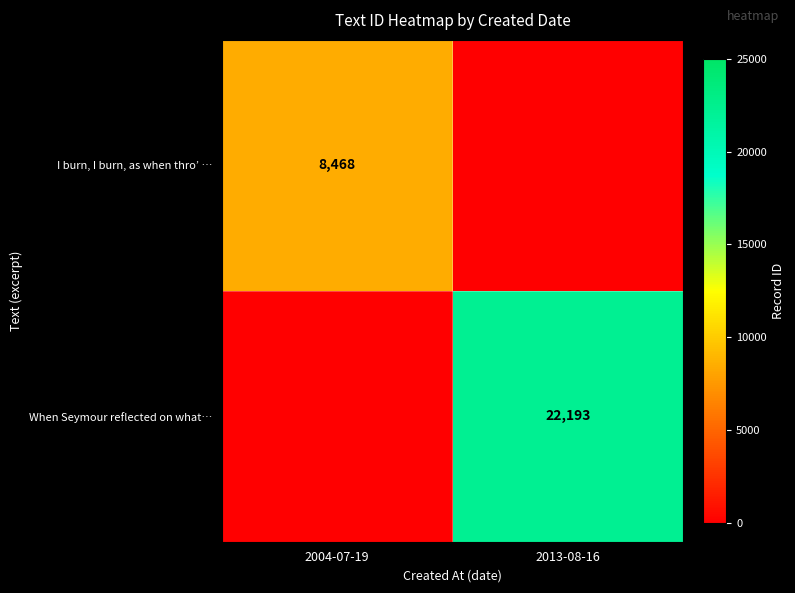

What is the spread (max minus min) of values at 2013-08-16?

22193